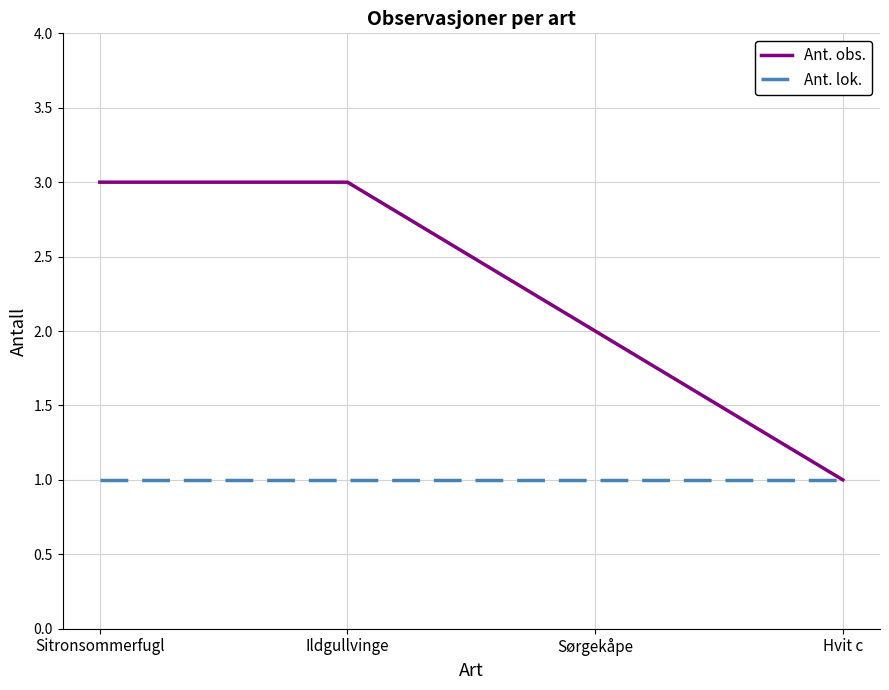

Which series has the widest spread of values?

Ant. obs.